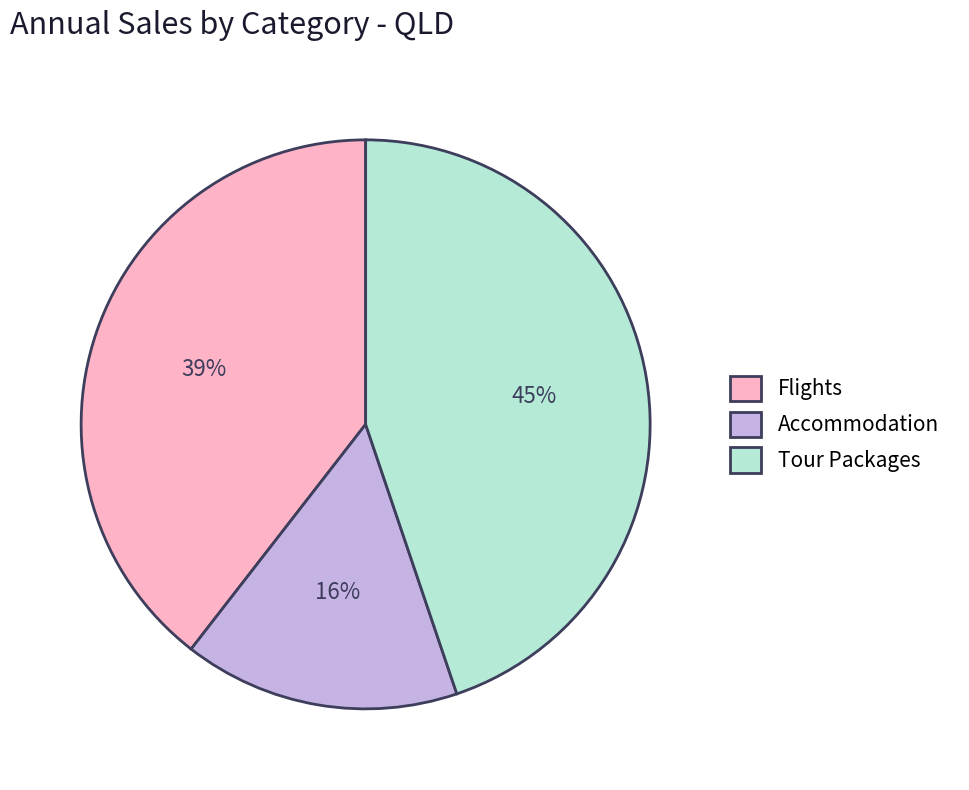

How many slices are in this pie chart?

3